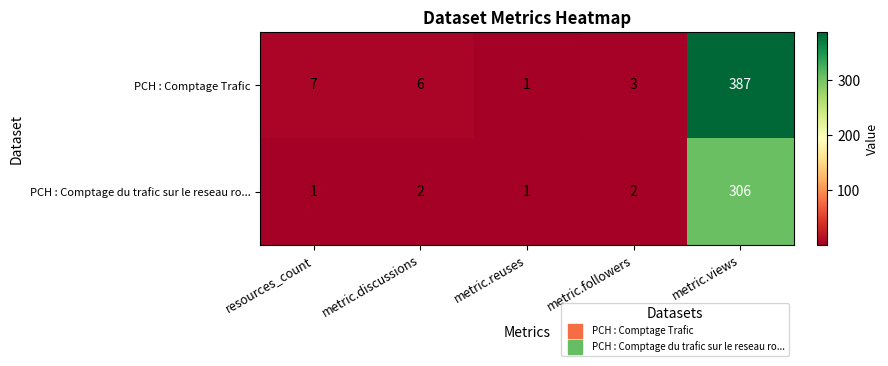

Which series has the widest spread of values?

PCH : Comptage Trafic